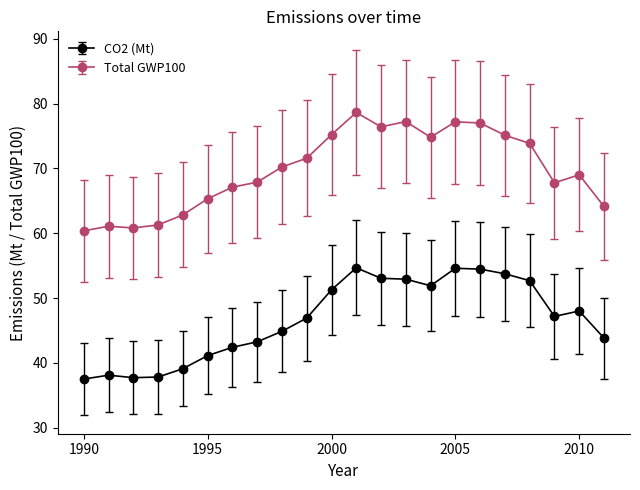

True or false: CO2 (Mt) has more than 1 points higher than both neighbors.

True